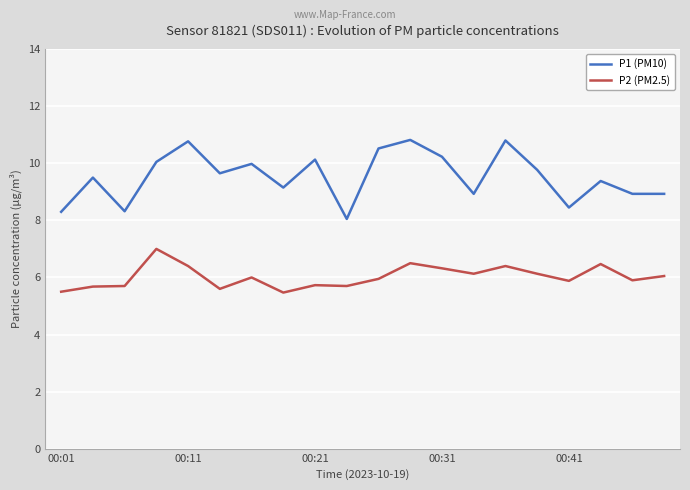

How many lines are shown in the chart?

2